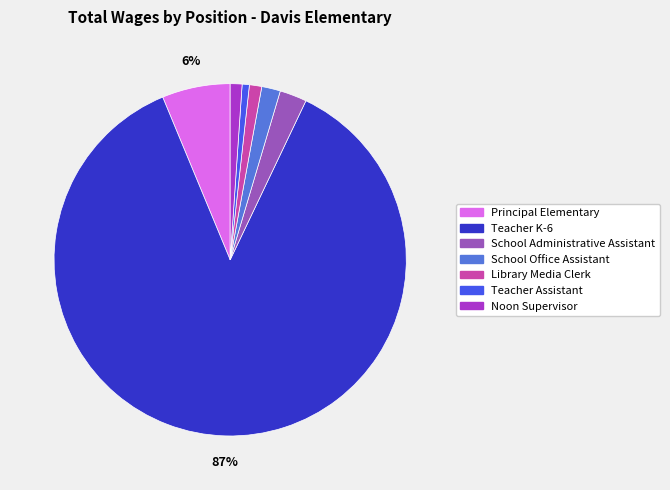

To the nearest percent, what portion does School Administrative Assistant represent?

2%